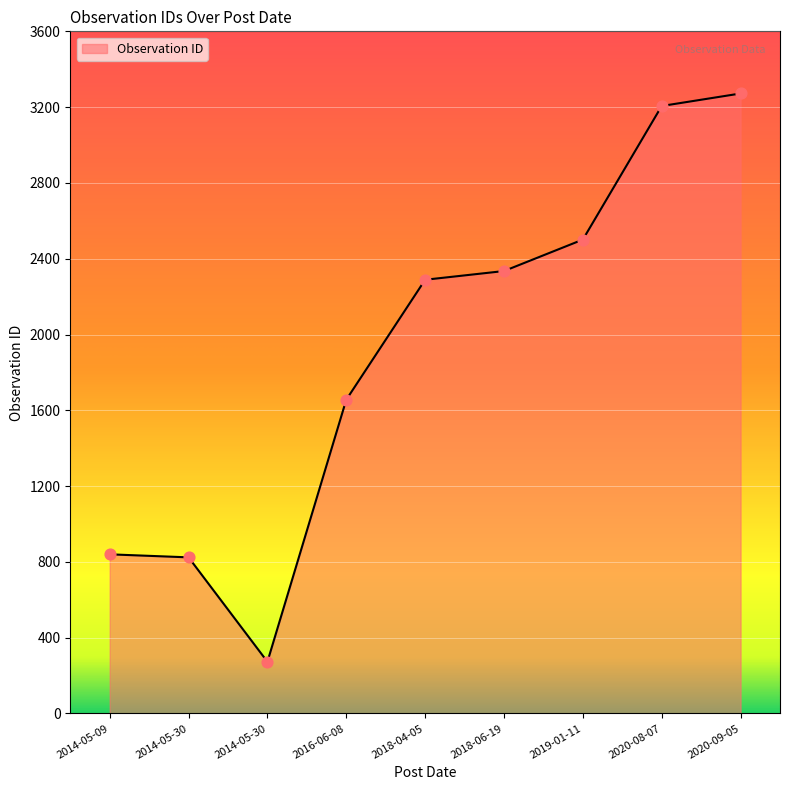

Between 2014-05-30 and 2018-04-05, which is larger?

2018-04-05